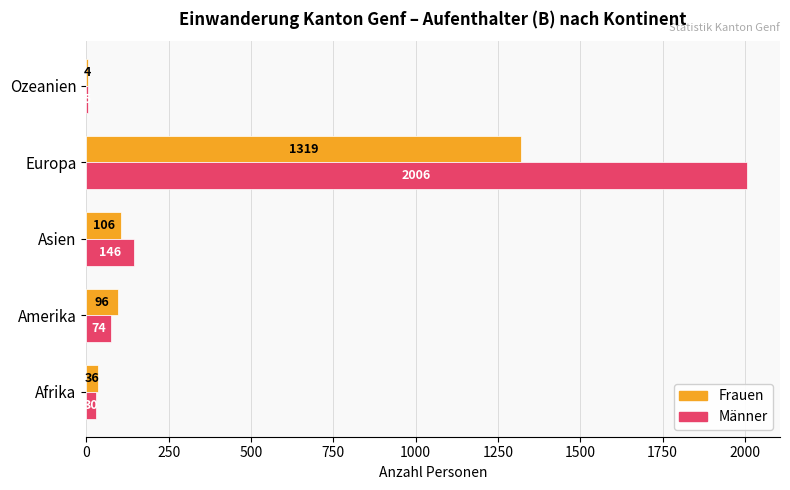

The Männer series shows 30 at Afrika. True or false?

True